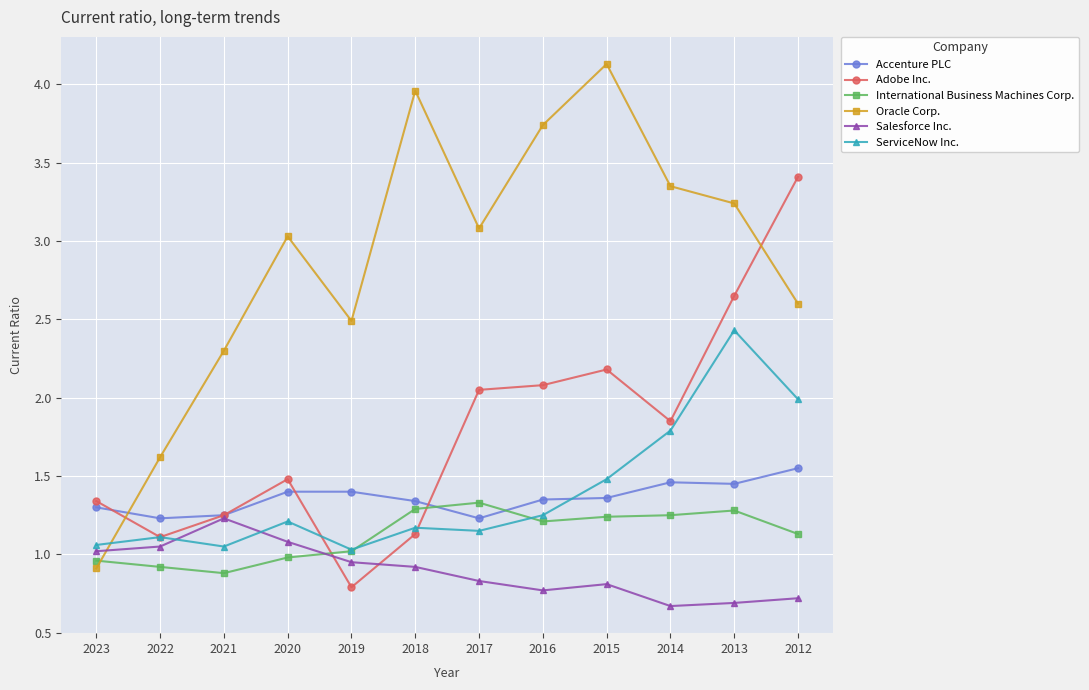

At how many categories does at least one series exceed 2?

10